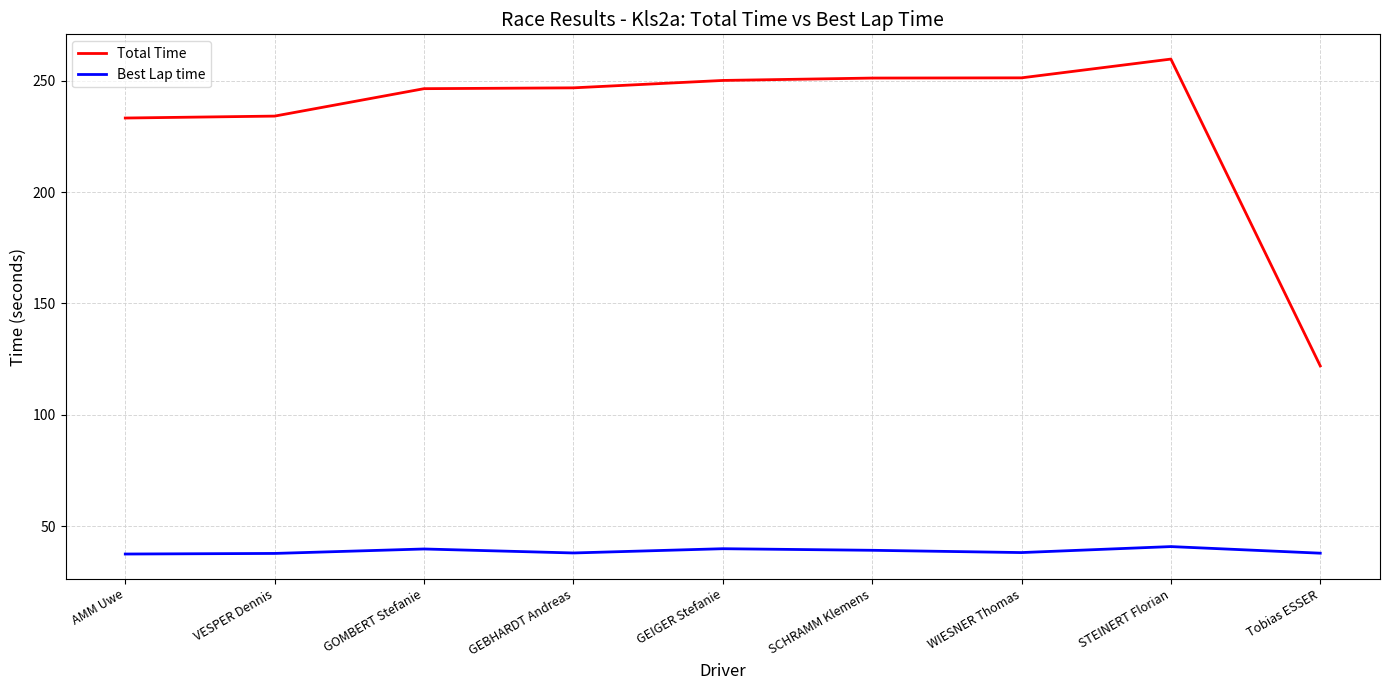

What position from the right is GEBHARDT Andreas?

6